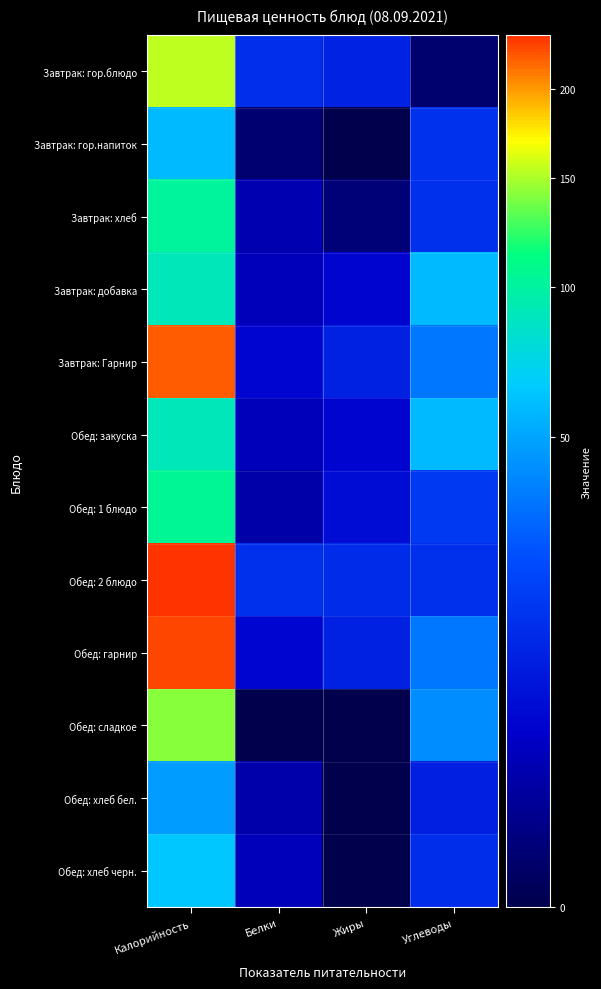

Reading left to right, transcribe all the data shown in this chart.

Завтрак: гор.блюдо: Калорийность=153.9	Белки=13.8	Жиры=10.8	Углеводы=0.2
Завтрак: гор.напиток: Калорийность=58.0	Белки=0.2	Жиры=0.0	Углеводы=15.1
Завтрак: хлеб: Калорийность=102.0	Белки=2.3	Жиры=0.3	Углеводы=14.3
Завтрак: добавка: Калорийность=90.0	Белки=3.0	Жиры=5.0	Углеводы=58.0
Завтрак: Гарнир: Калорийность=220.5	Белки=5.2	Жиры=10.2	Углеводы=35.2
Обед: закуска: Калорийность=90.0	Белки=3.0	Жиры=5.0	Углеводы=58.0
Обед: 1 блюдо: Калорийность=105.4	Белки=1.9	Жиры=6.2	Углеводы=16.8
Обед: 2 блюдо: Калорийность=234.9	Белки=14.3	Жиры=13.0	Углеводы=14.4
Обед: гарнир: Калорийность=226.5	Белки=5.2	Жиры=10.2	Углеводы=35.2
Обед: сладкое: Калорийность=142.0	Белки=0.0	Жиры=0.0	Углеводы=42.2
Обед: хлеб бел.: Калорийность=47.0	Белки=2.0	Жиры=0.0	Углеводы=10.0
Обед: хлеб черн.: Калорийность=63.0	Белки=3.0	Жиры=0.0	Углеводы=13.5